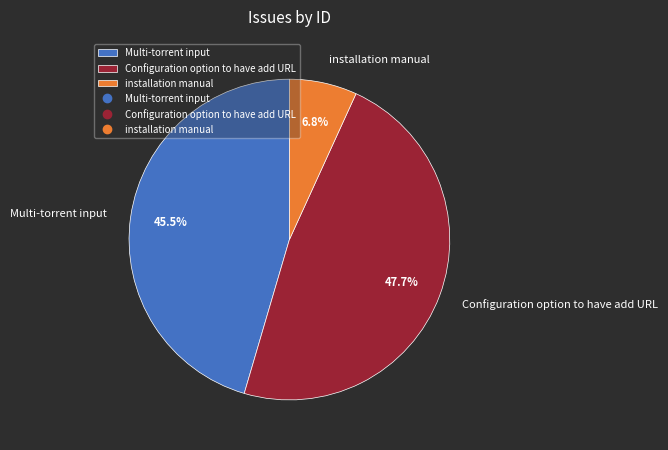

The Configuration option to have add URL slice represents 48% of the pie. True or false?

True